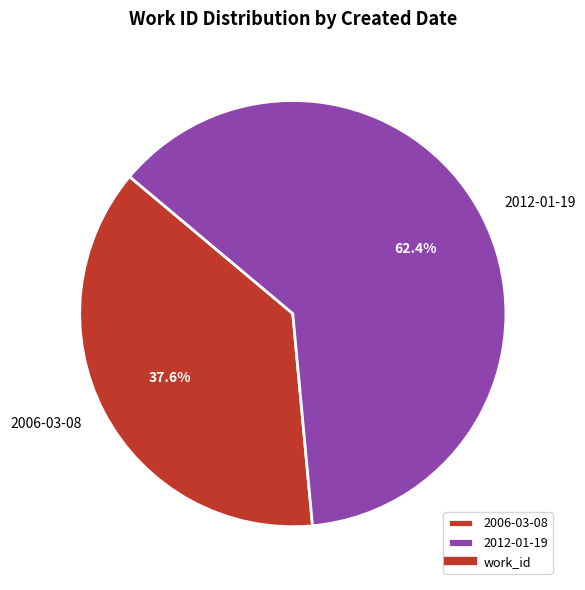

To the nearest percent, what is the average slice percentage?

50%